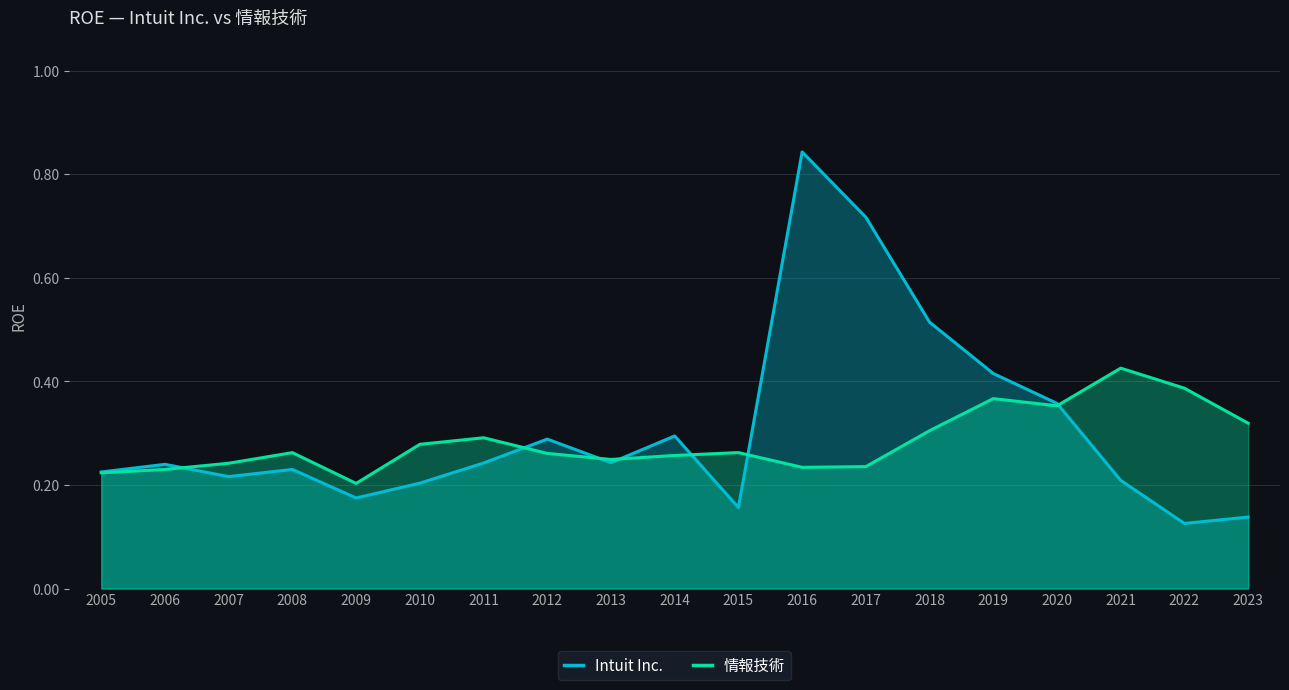

How many intersections are there between Intuit Inc. and 情報技術?

7